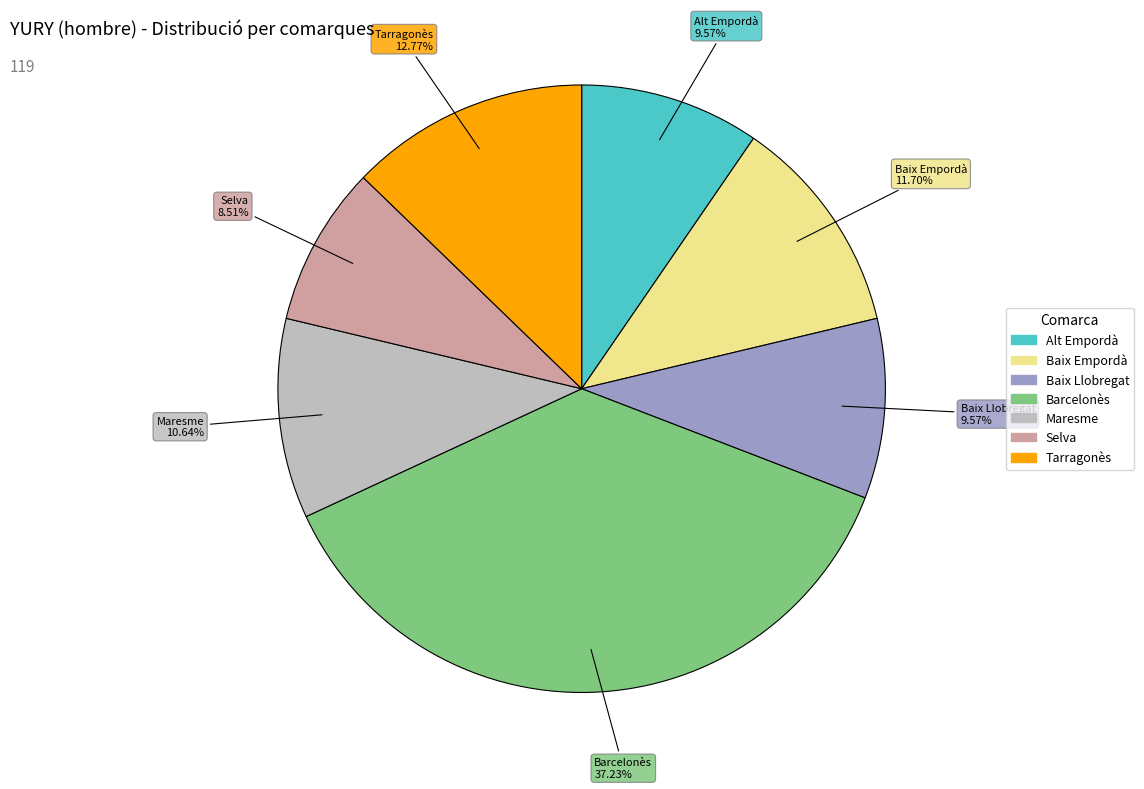

True or false: Tarragonès accounts for 20% of the total.

False